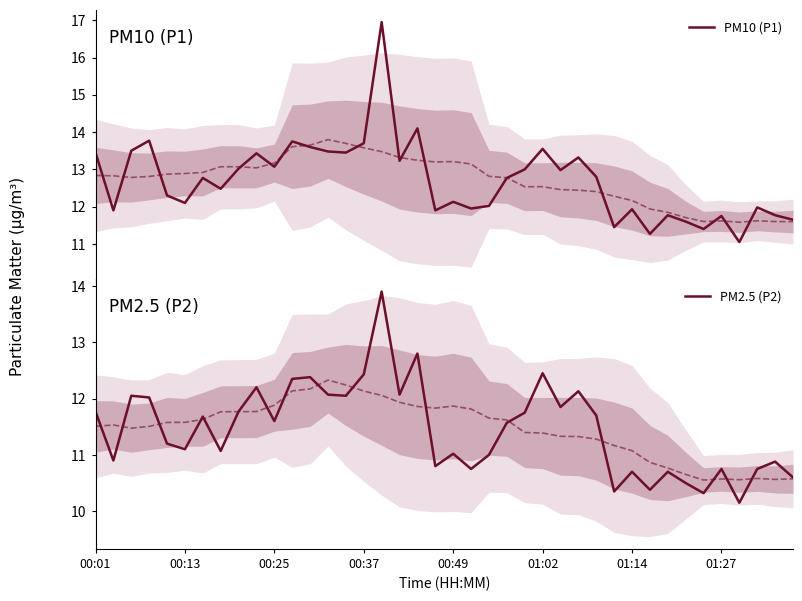

What are all the series names shown in the legend?

PM10 (P1), PM2.5 (P2)